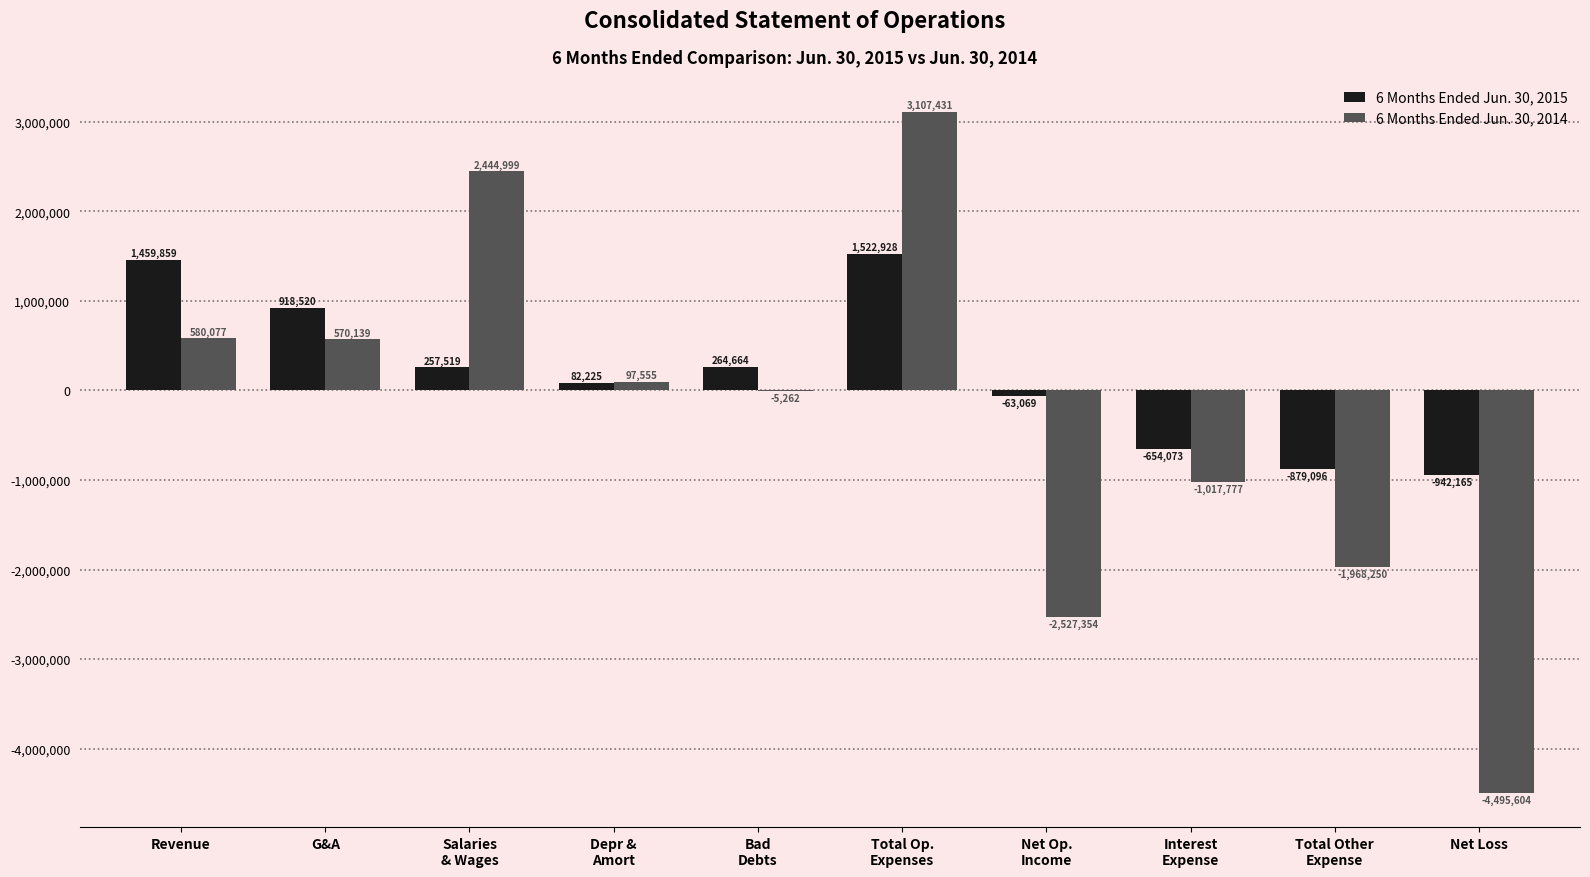

What is the highest value of the 6 Months Ended Jun. 30, 2015 series?

1522928